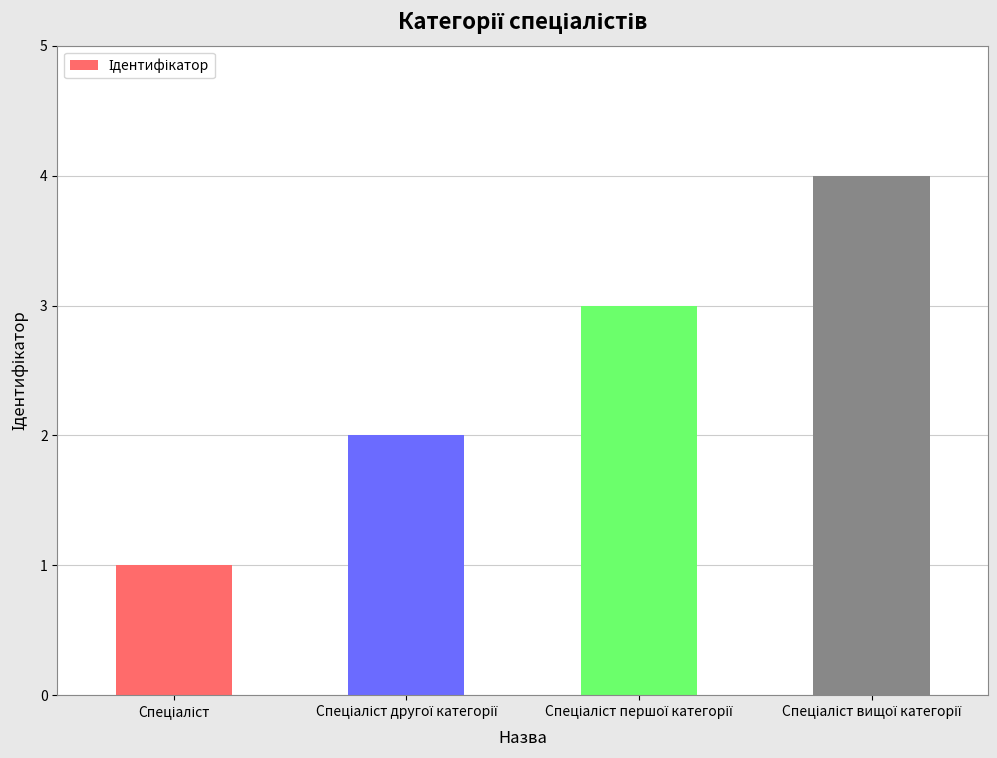

What is the greatest value displayed?

4